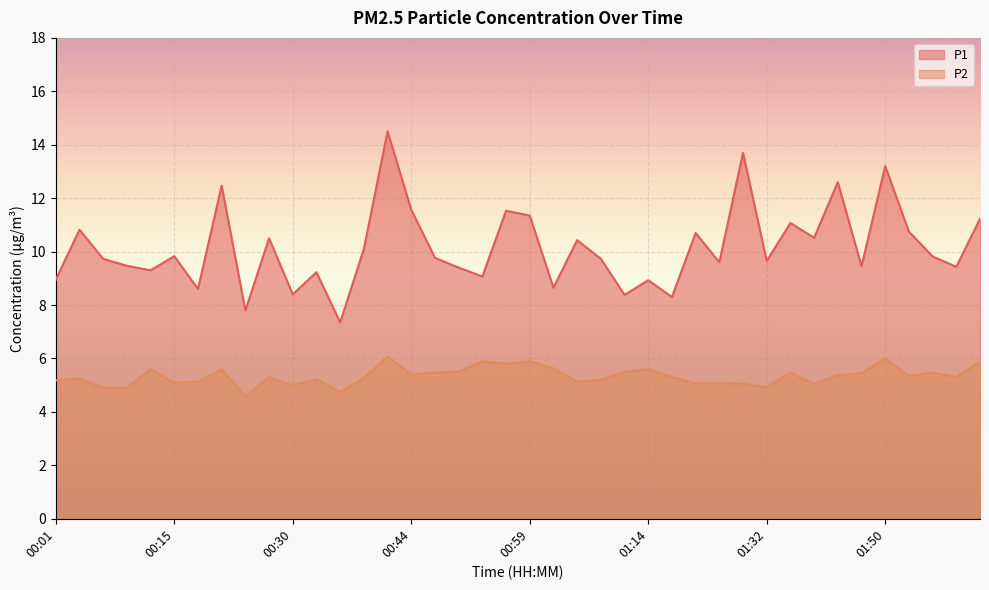

What is the label of the 28th point from the left?

01:20